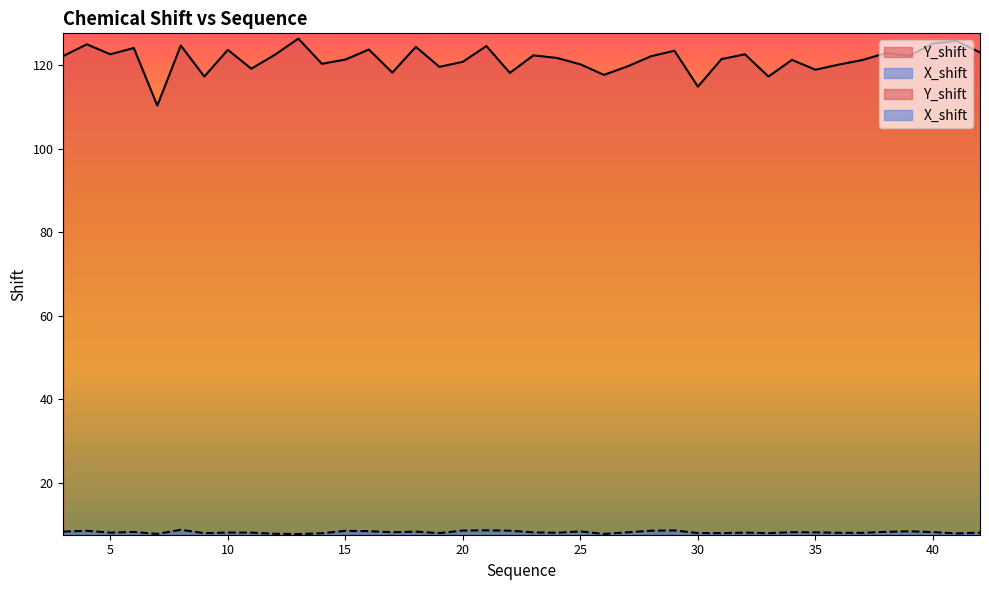

In X_shift, how many points are higher than both neighbors (excluding endpoints)?

12